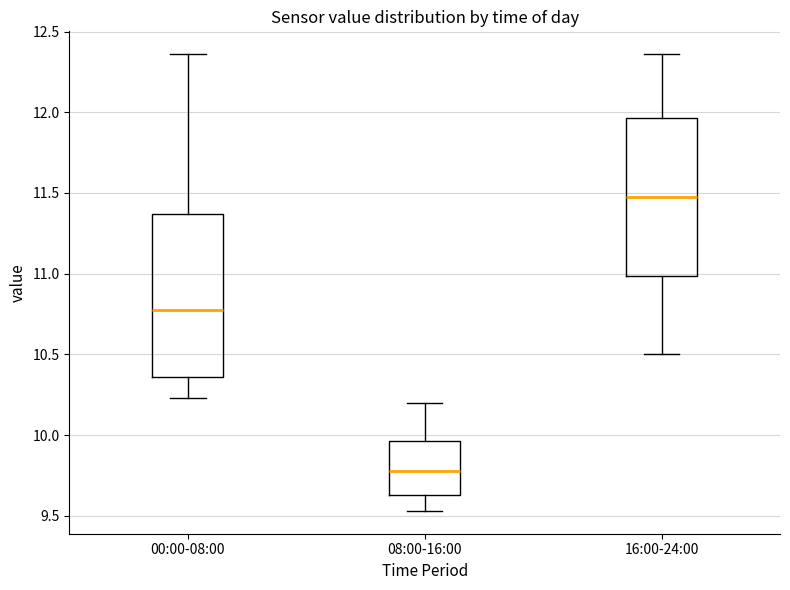

Which box's median line is the lowest?

08:00-16:00